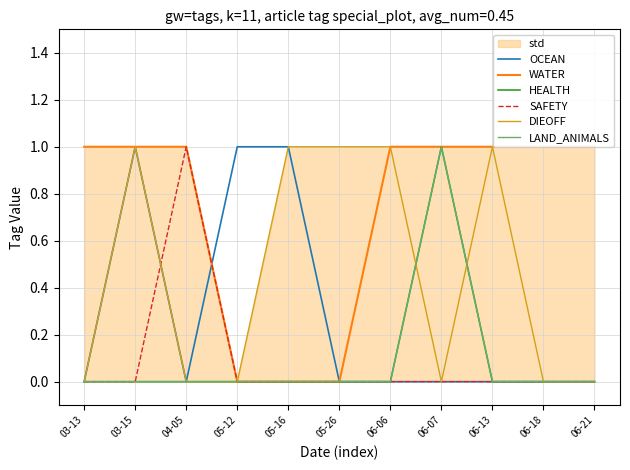

Is it true that OCEAN equals 0 at 06-18?

True